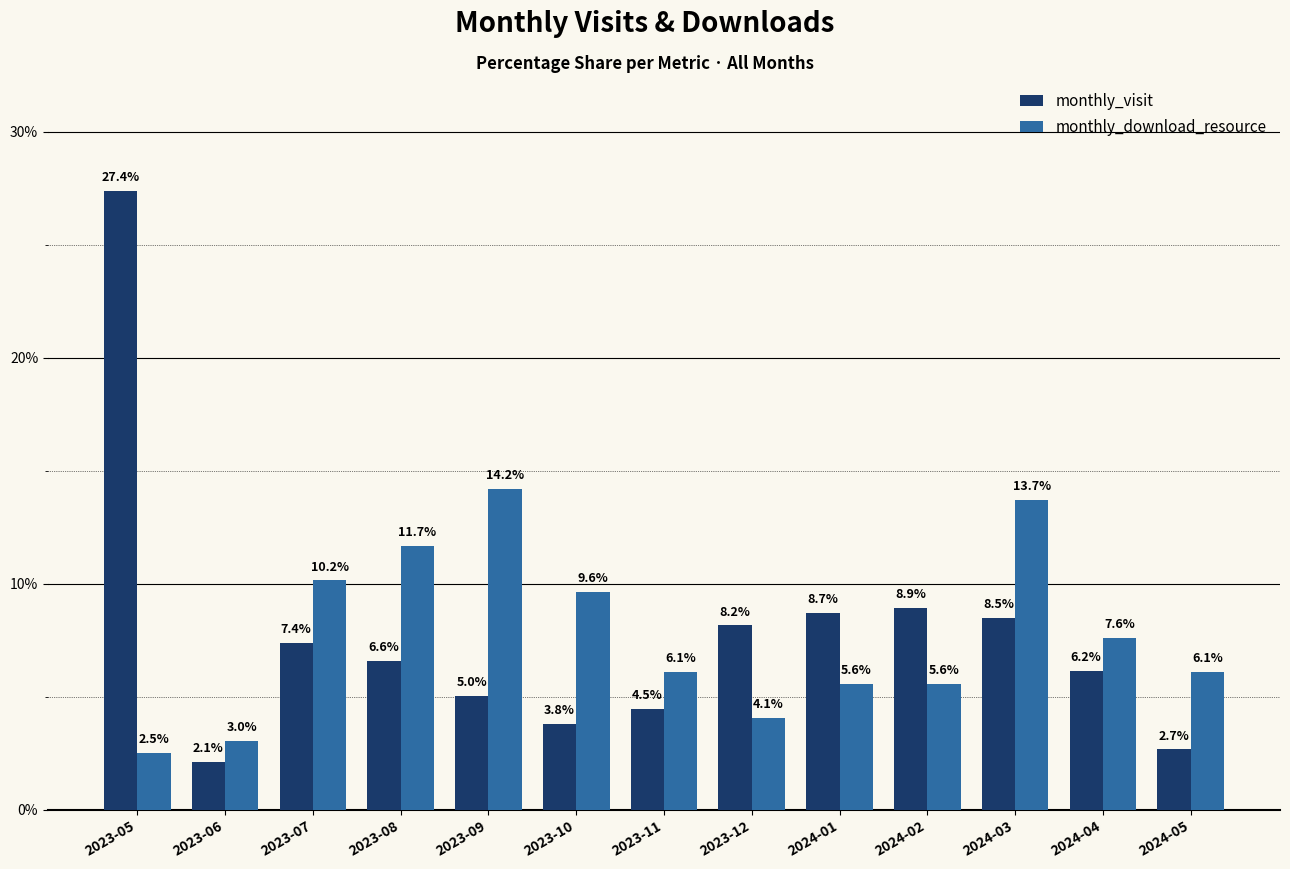

What is the difference between the monthly_visit values at 2023-05 and 2023-08?

20.8